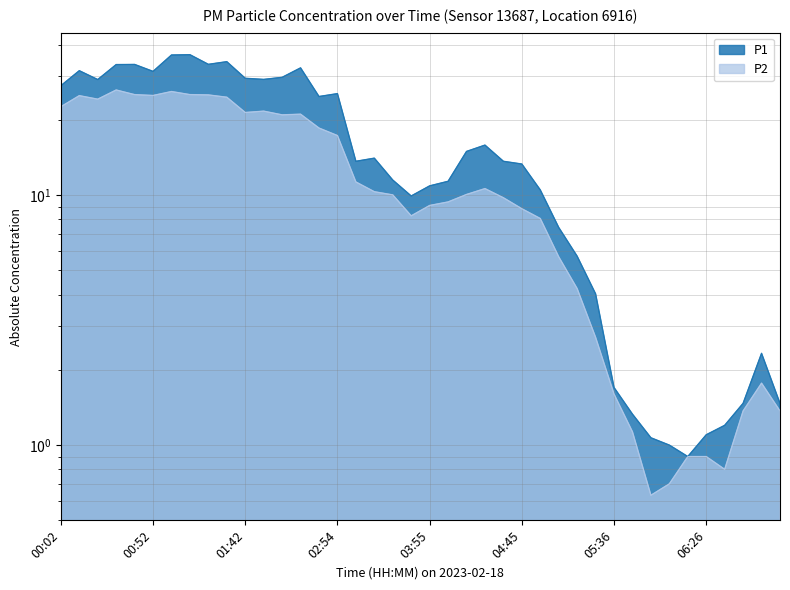

What is the difference between the maximum and minimum values in the P2 series?

25.7